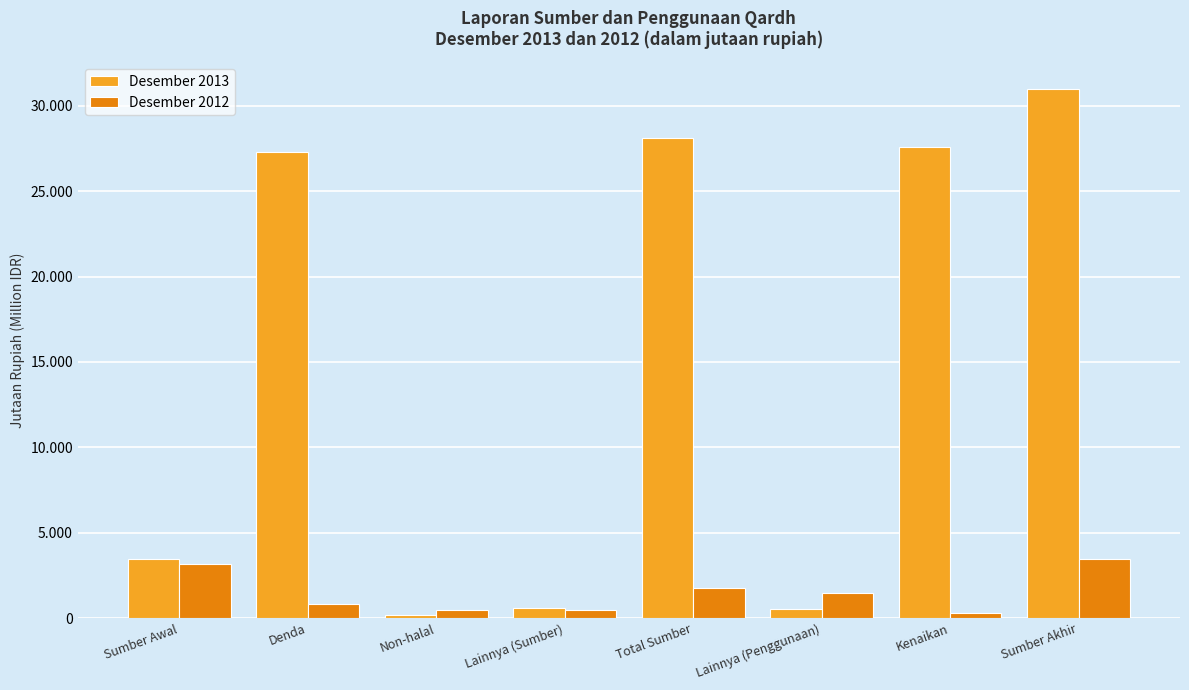

What is the label of the 7th bar from the right?

Denda